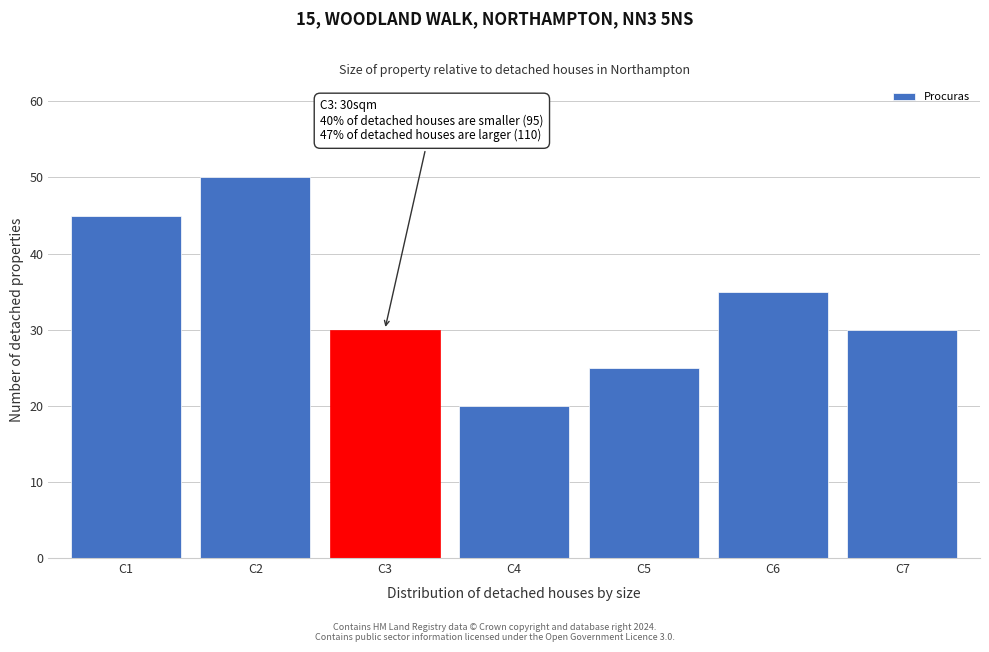

Reading left to right, transcribe all the data shown in this chart.

45	50	30	20	25	35	30